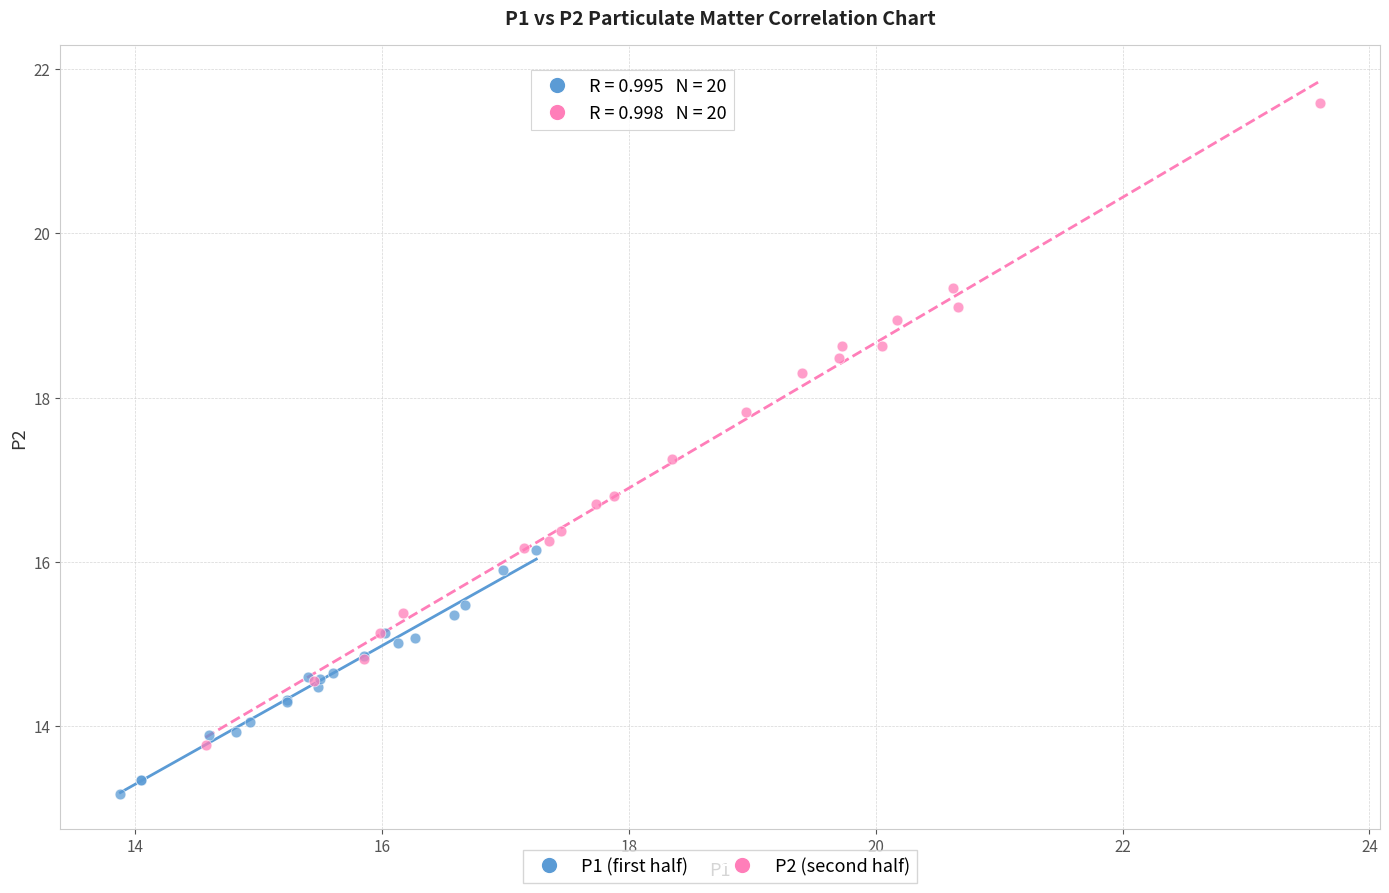

Which series has the largest Y range (max minus min)?

P2 (second half)